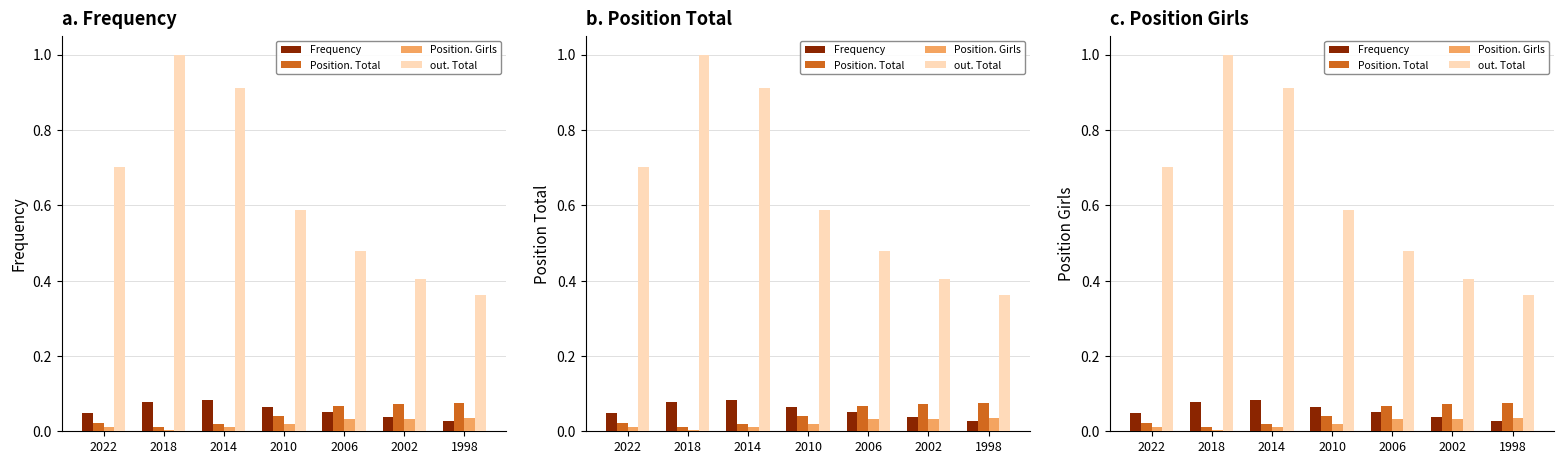

What is the spread (max minus min) of values at 2006?

0.4